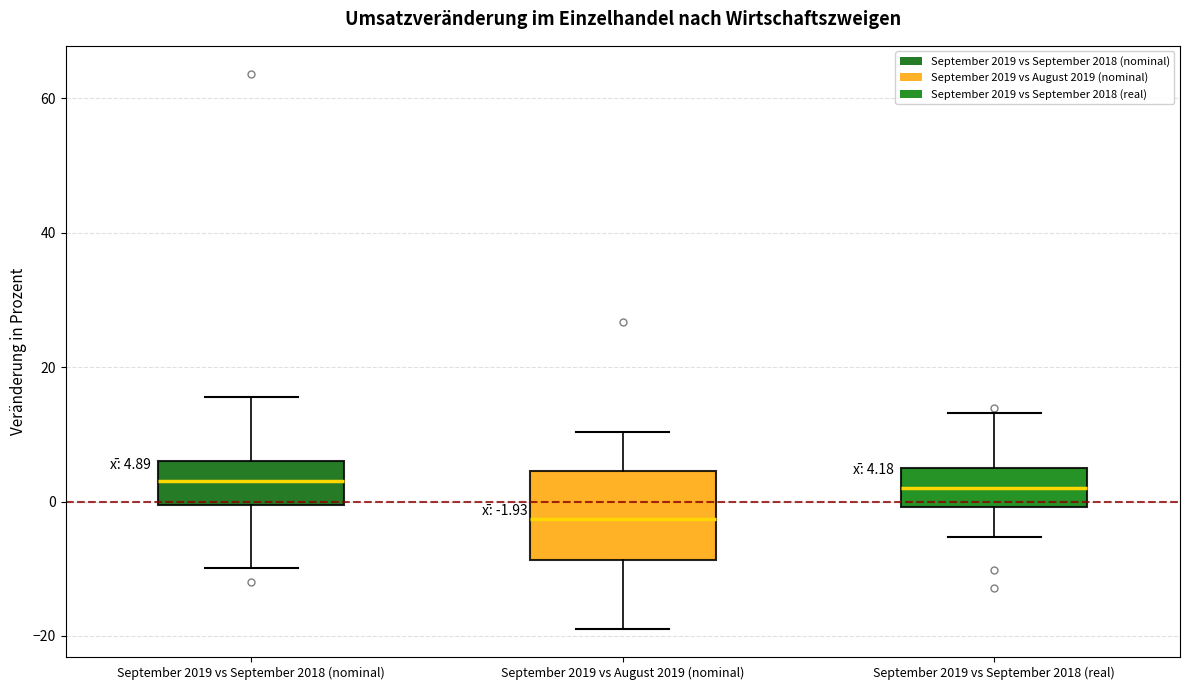

Which box has the lowest median line?

September 2019 vs August 2019 (nominal)